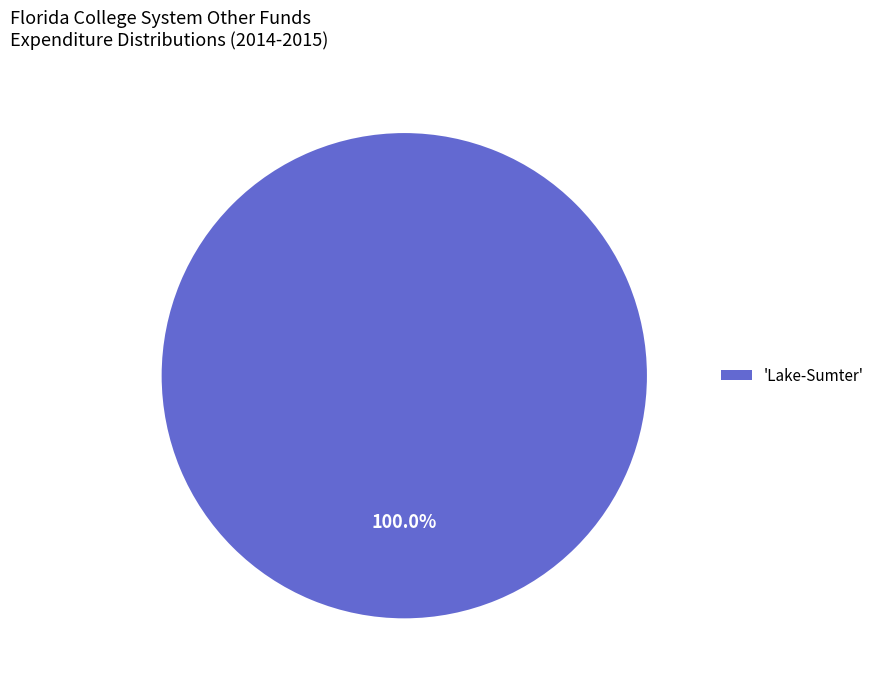

Rank the categories by value from highest to lowest.

'Lake-Sumter'